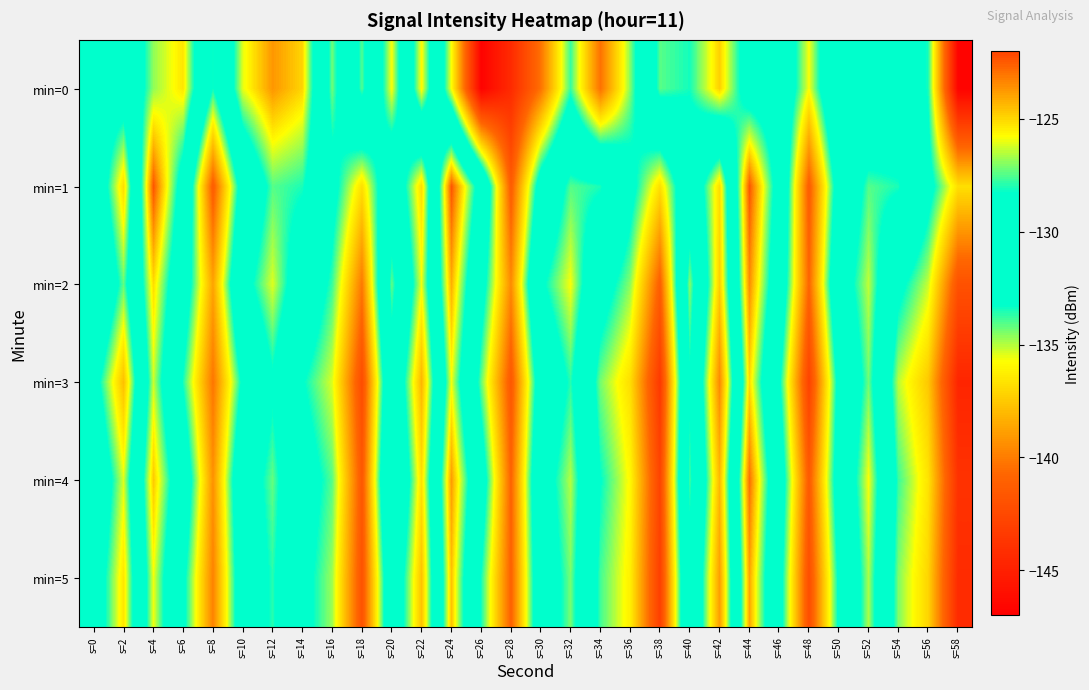

What is the total value across all series at s=36?

-810.4